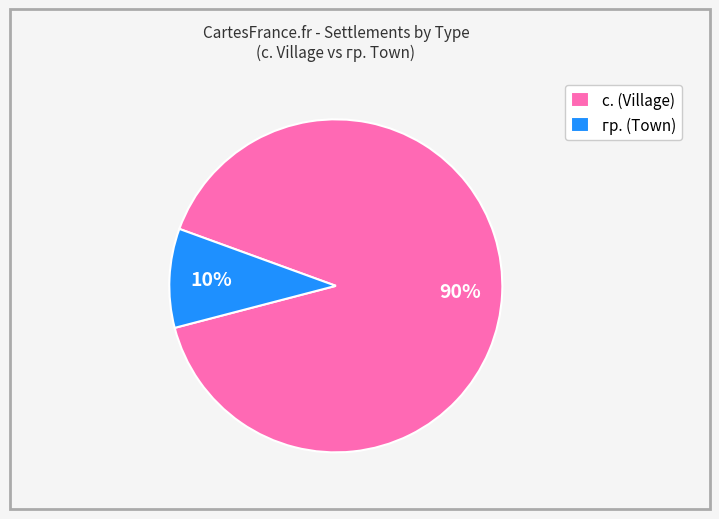

Which category accounts for the majority?

с. (Village)